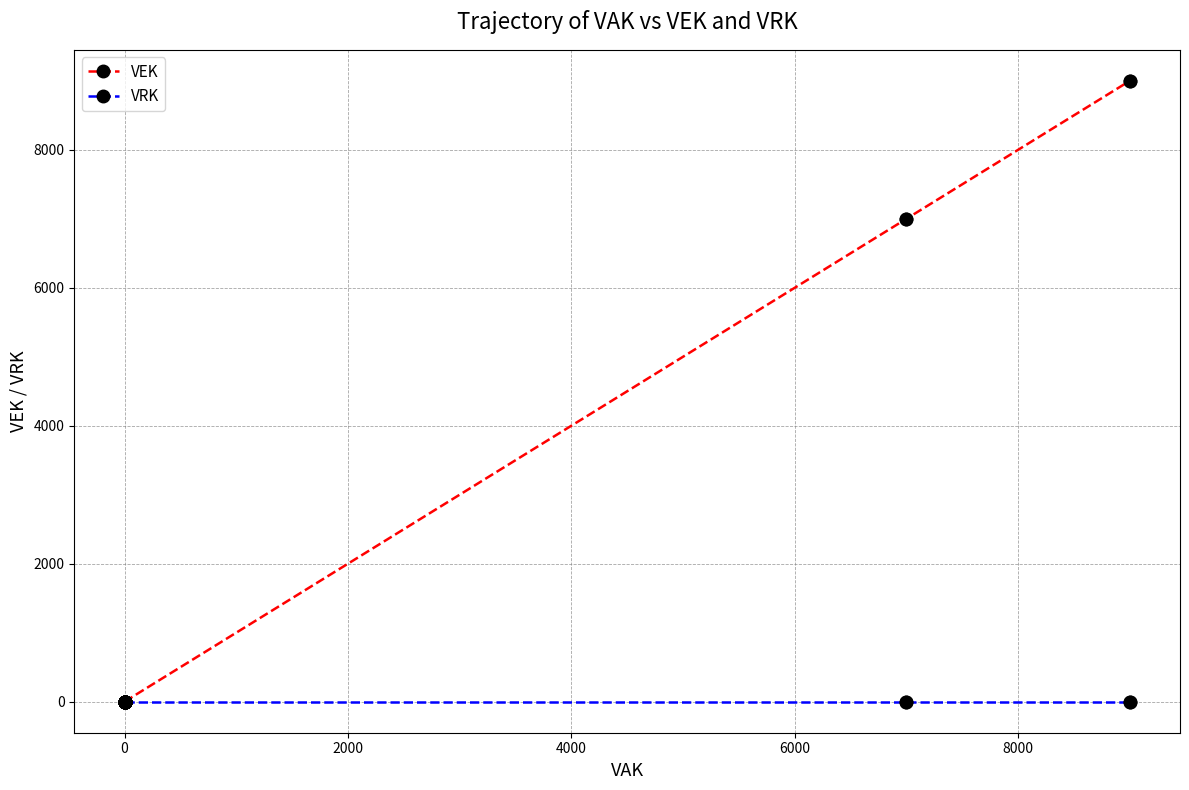

What is the maximum value shown in the chart?

9000